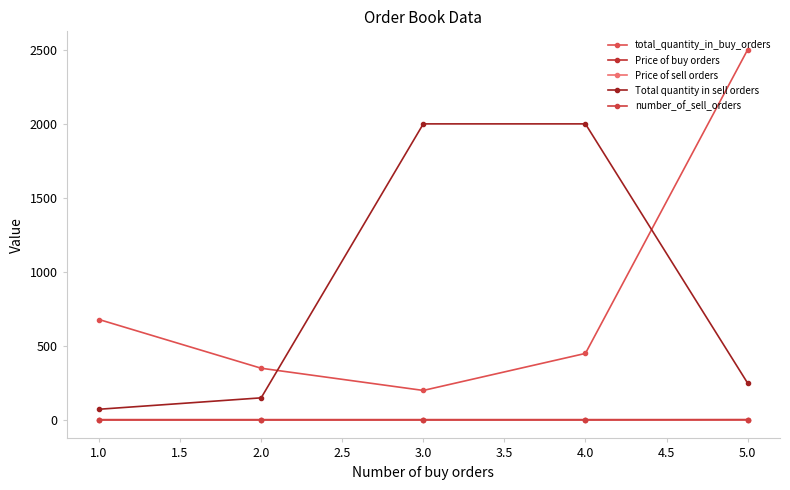

Rank the series by their maximum value, from highest to lowest.

total_quantity_in_buy_orders, Total quantity in sell orders, Price of sell orders, Price of buy orders, number_of_sell_orders